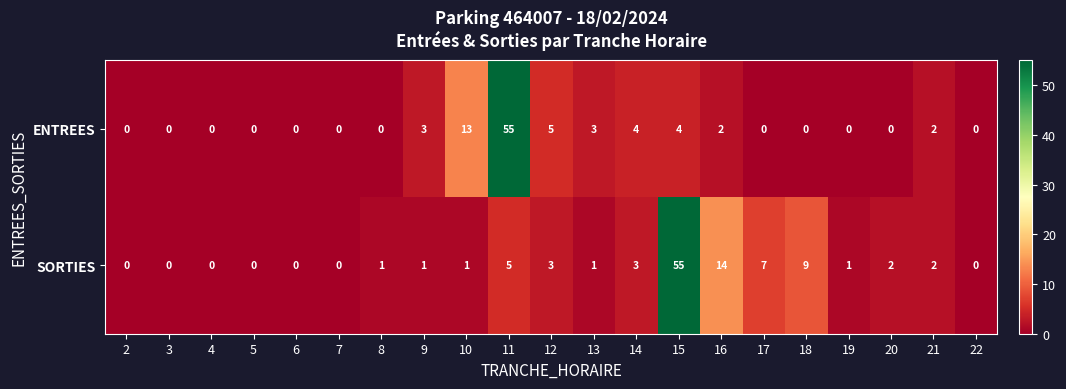

Where is SORTIES nearest to the value 27?

16